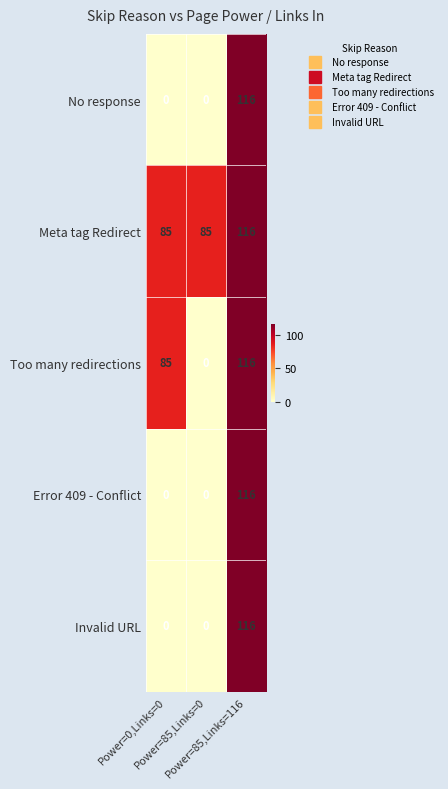

What is the greatest value displayed?

116